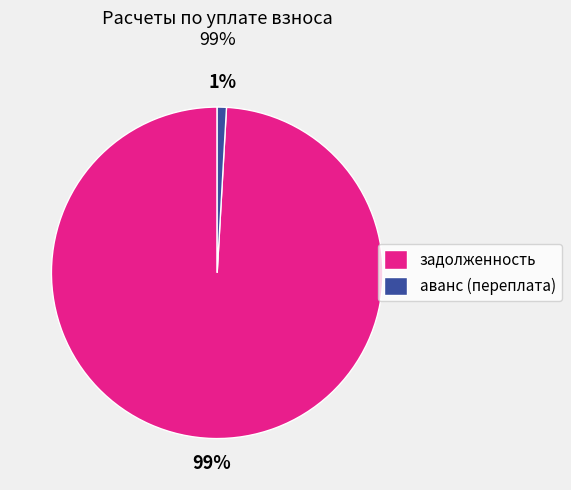

Is it true that аванс (переплата) is 1% of the pie?

True